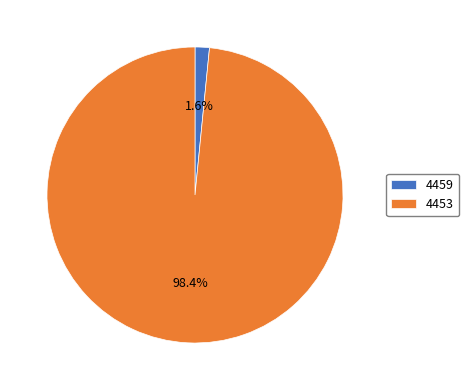

Is 4459 the majority of the pie?

No